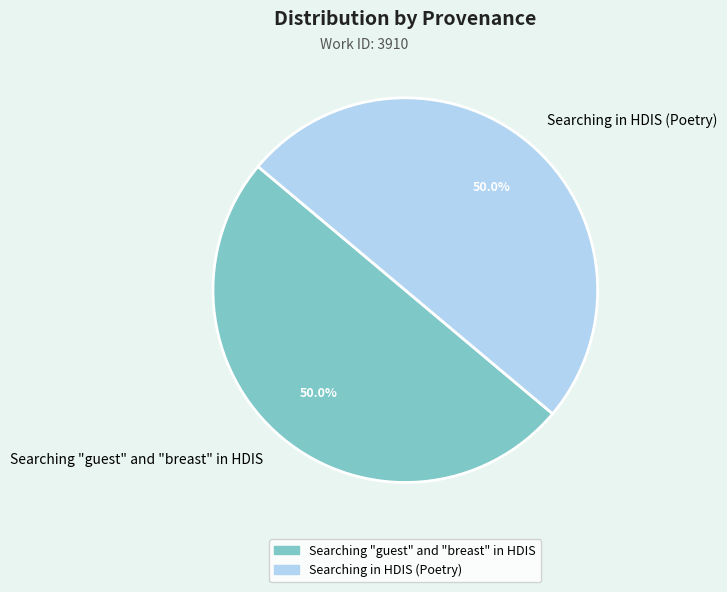

What is the ratio of the value at Searching "guest" and "breast" in HDIS to the value at Searching in HDIS (Poetry)?

1.0